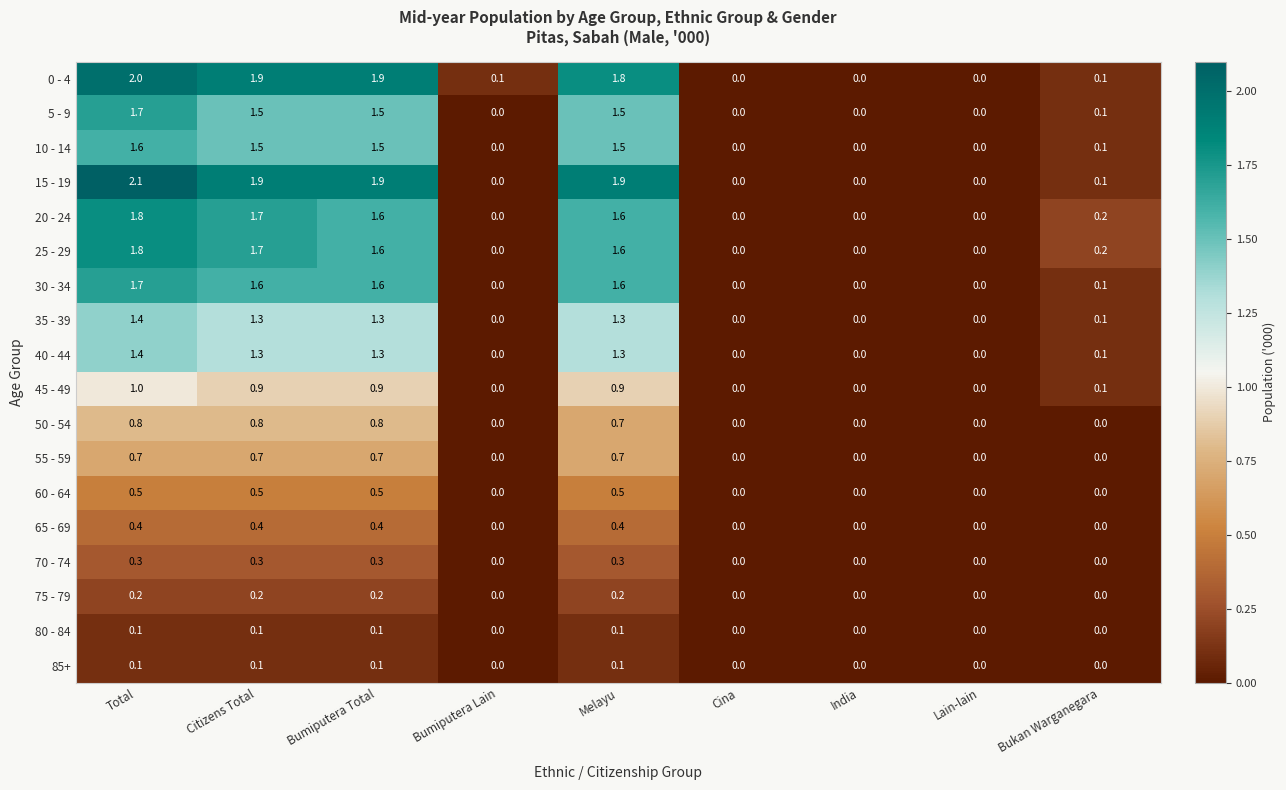

How many 20 - 24 values are between 0 and 1?

5